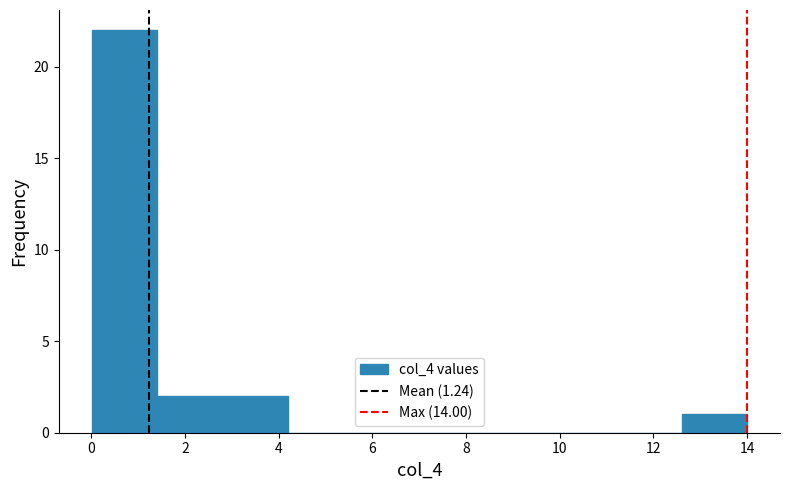

How tall is the bar that spans 0.0 to 1.4 on the x-axis? Neither the bar edges nor the heights are printed on the chart, so give them approximately, as read against the axes.

22